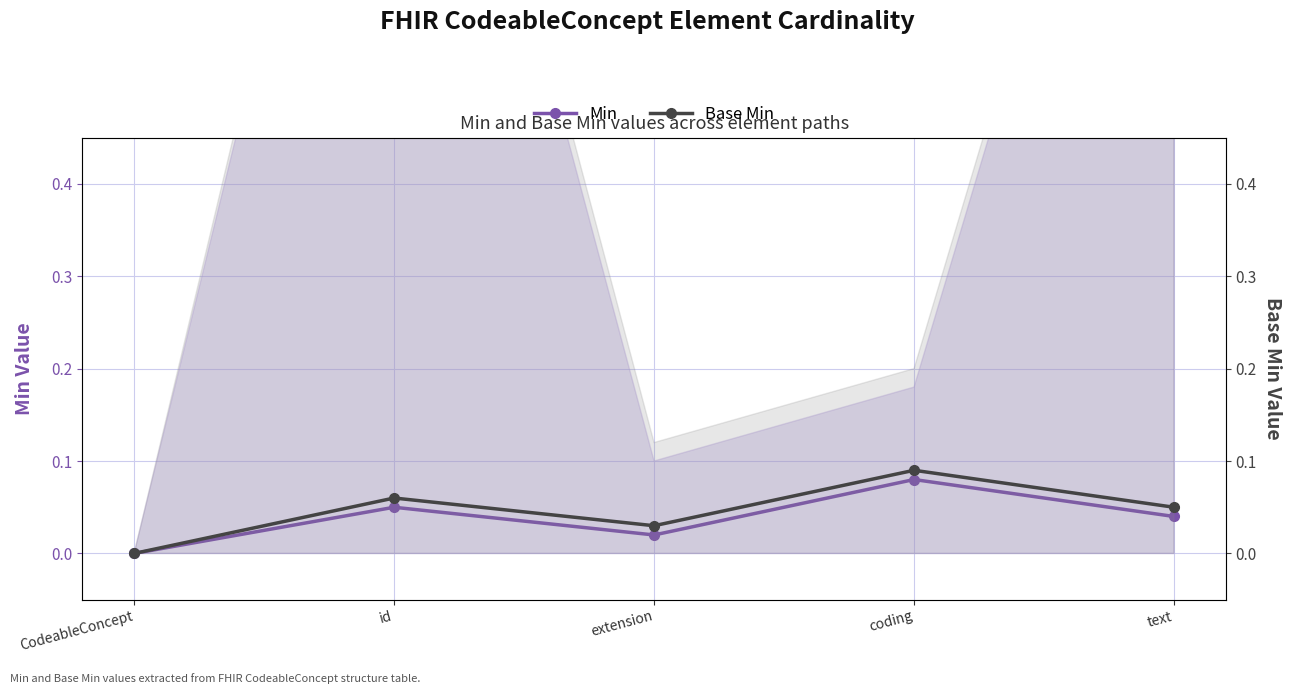

List the labels in order of Base Min value, smallest first.

CodeableConcept, extension, text, id, coding